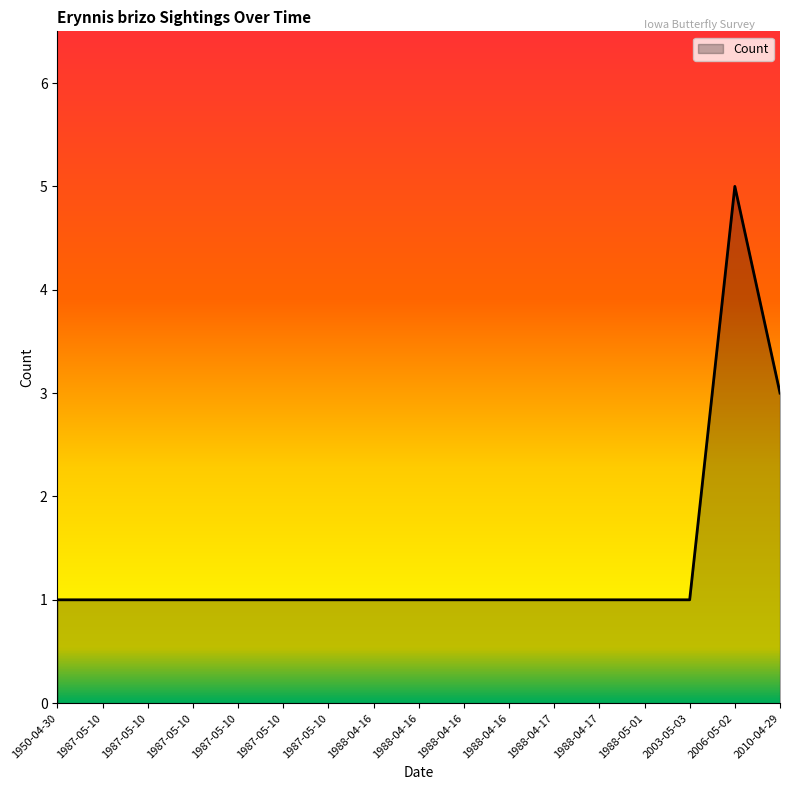

Does the chart display data point markers on the line(s)?

No